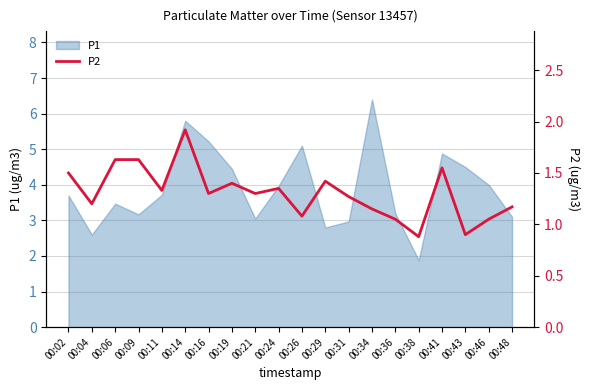

The value of P1 at 00:04 is 2.6. True or false?

True